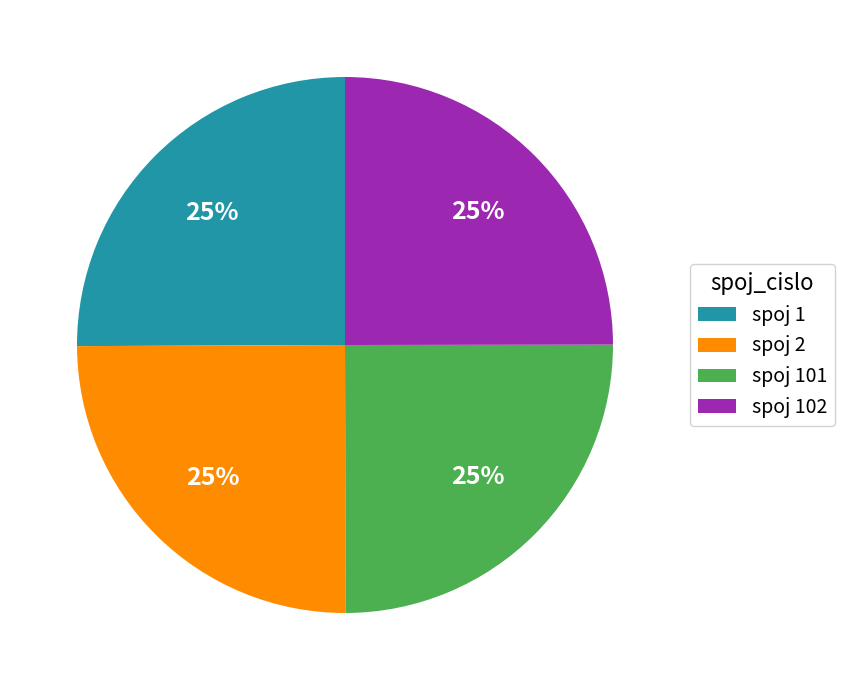

To the nearest percent, what is the combined percentage of spoj 2 and spoj 102?

50%